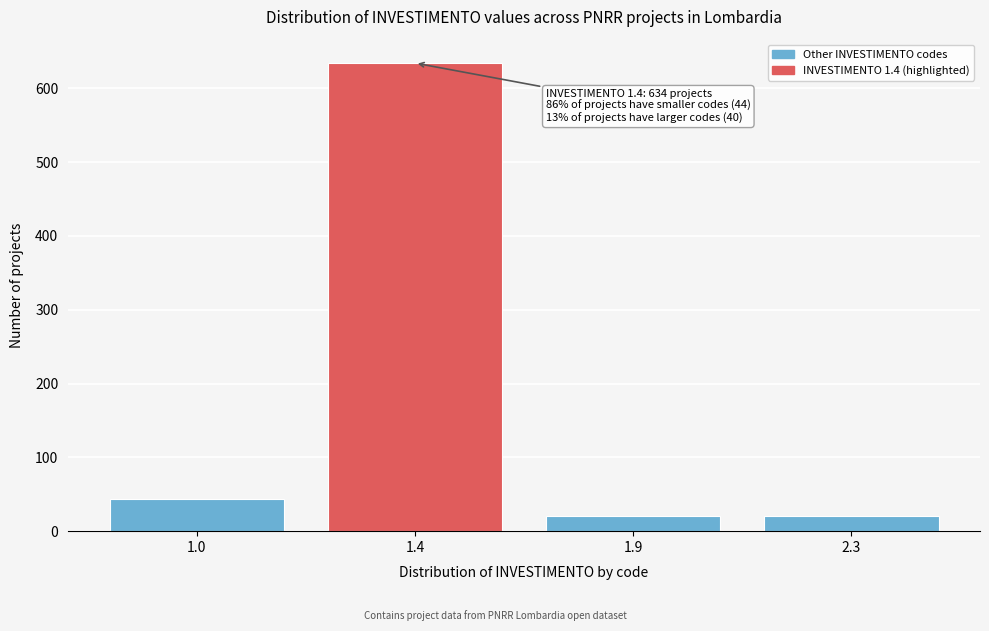

Reading left to right, what are all the values shown in this chart?

44	634	20	20